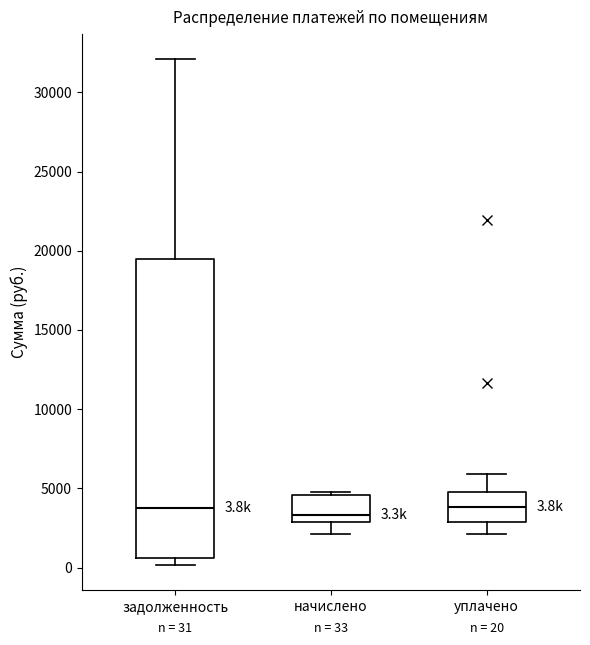

Comparing the boxes themselves (not the whiskers), which one is the tallest?

задолженность